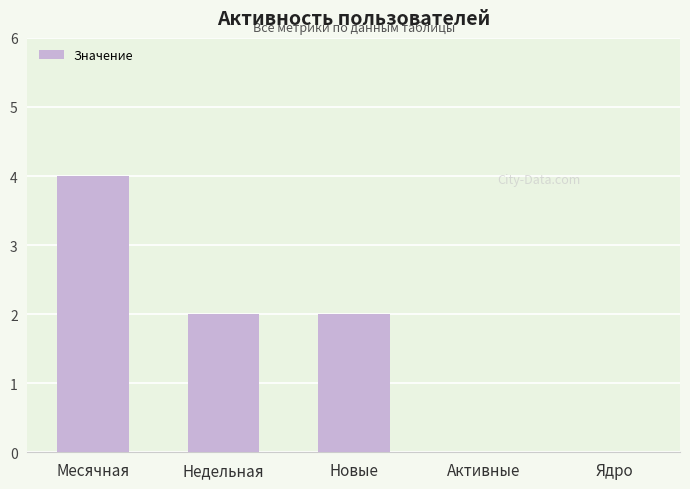

Reading left to right, transcribe all the data shown in this chart.

4	2	2	0	0